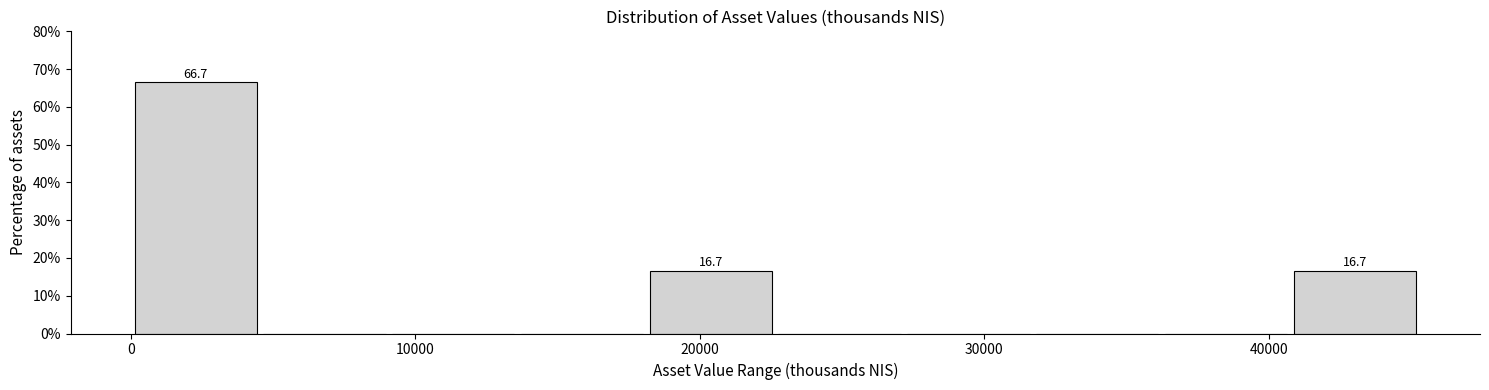

Which range on the x-axis has the tallest bar?

0 to 5000